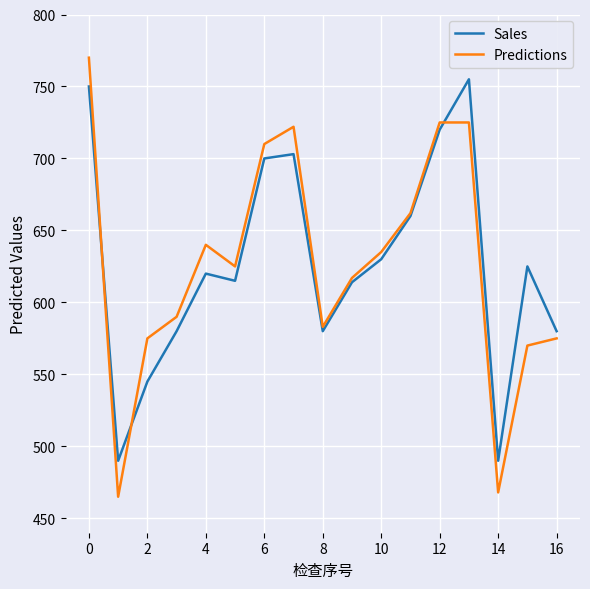

List the series in order of their peak value, lowest first.

Sales, Predictions